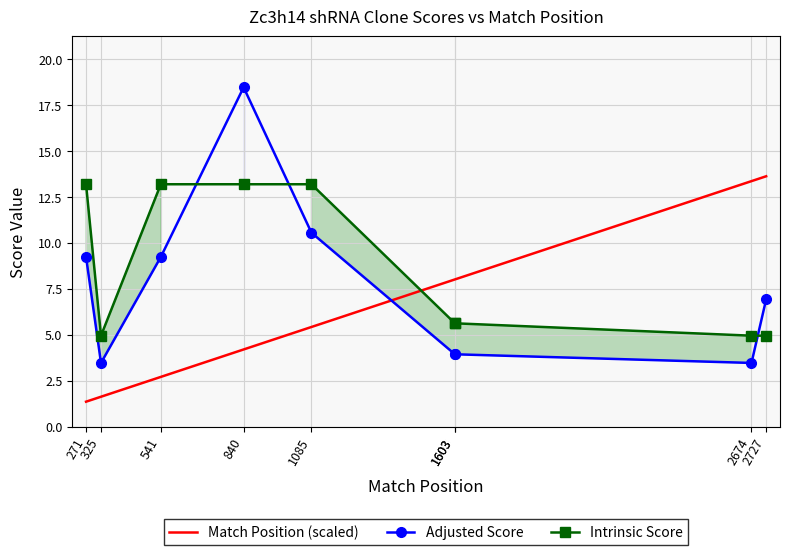

What is the difference between the maximum and minimum values in the Intrinsic Score series?

8.2